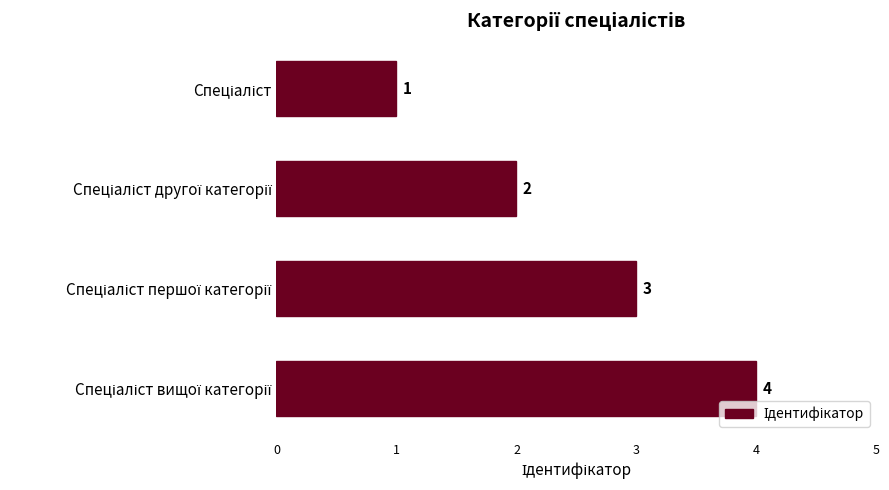

What is the sum of all values?

10